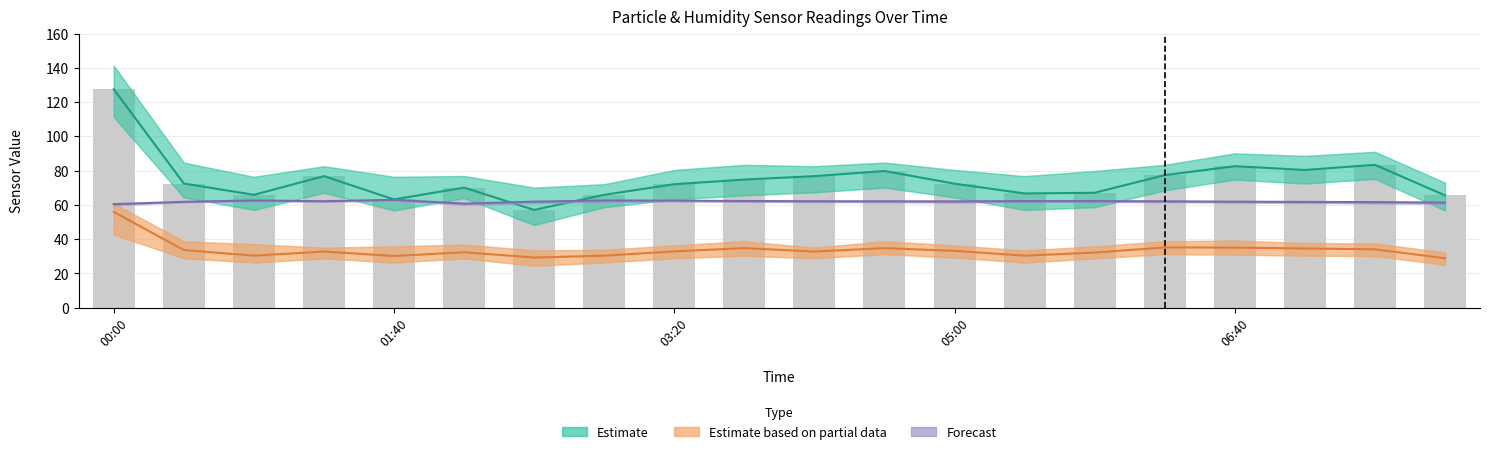

True or false: BME280 Humidity (Forecast) has a value of 97.6 at 15.

False